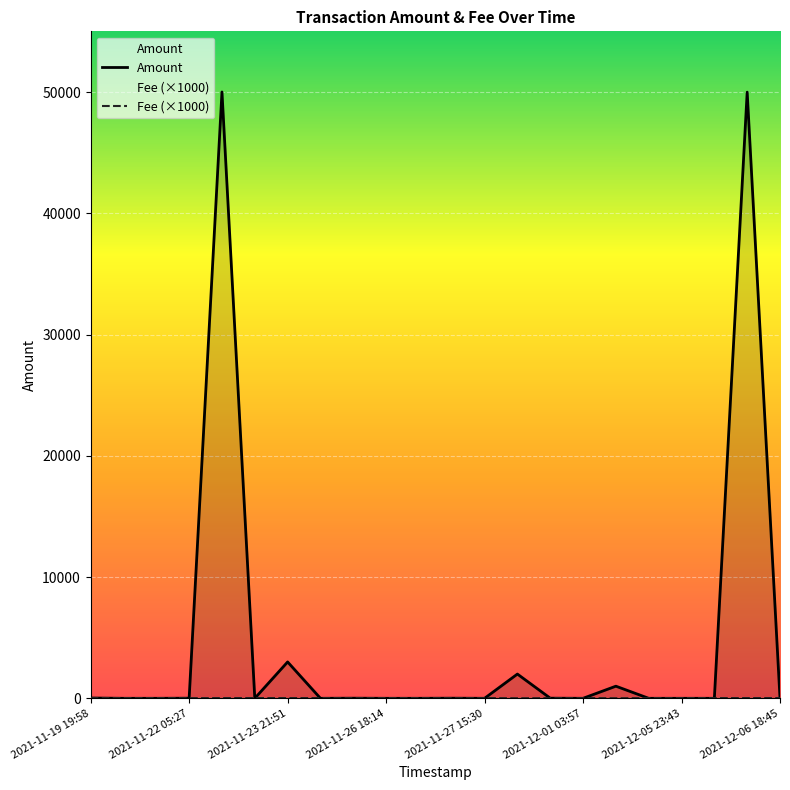

The value of Fee at 2021-12-03 05:50 is 7.3. True or false?

True